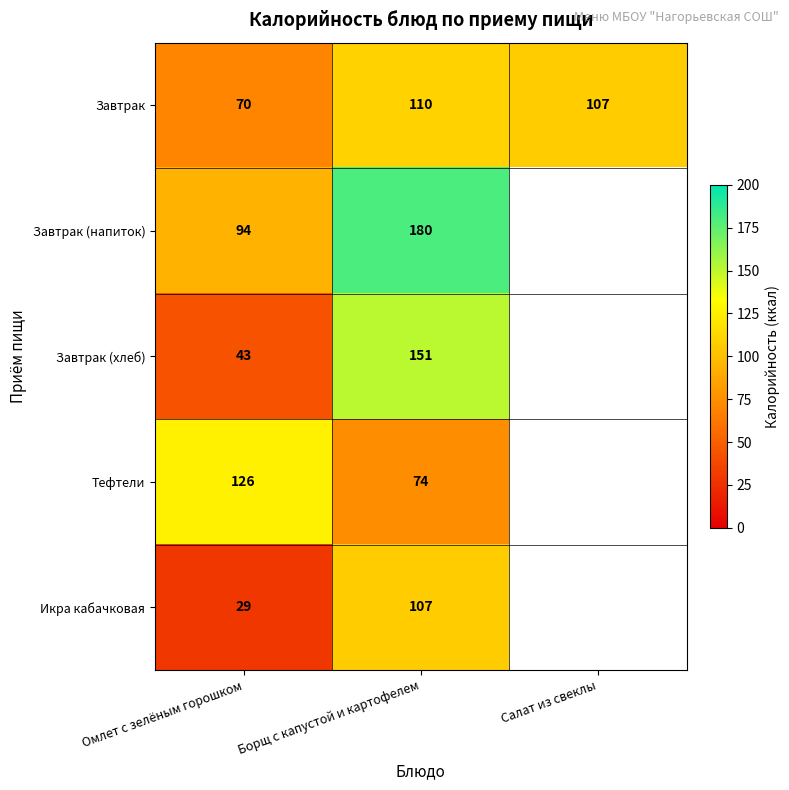

Which series changed the most between Омлет с зелёным горошком and Борщ с капустой и картофелем?

Завтрак (хлеб)